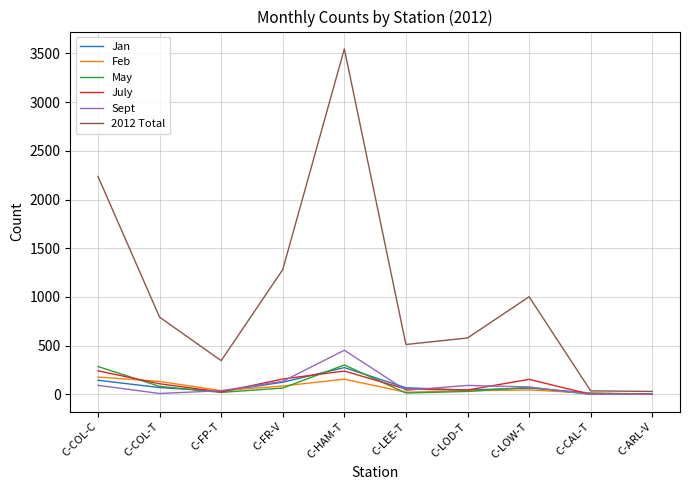

At which category does the chart reach its peak across all series?

C-HAM-T